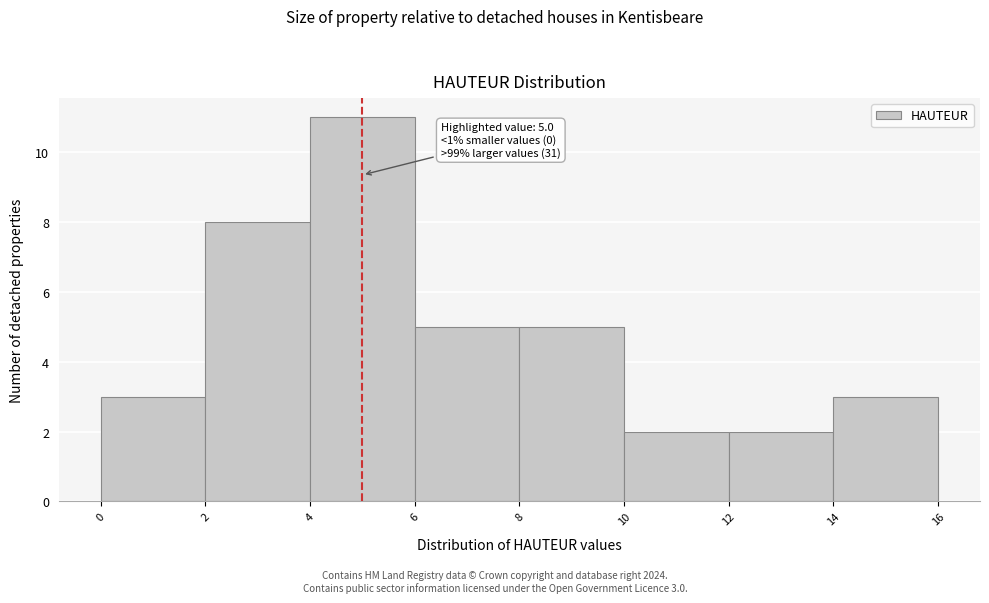

Which range on the x-axis has the tallest bar?

4 to 6